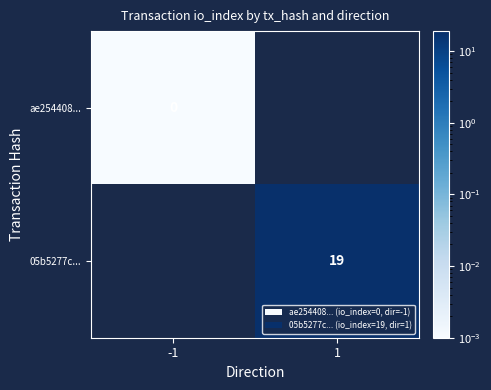

How many values in 05b5277c... are above zero?

1